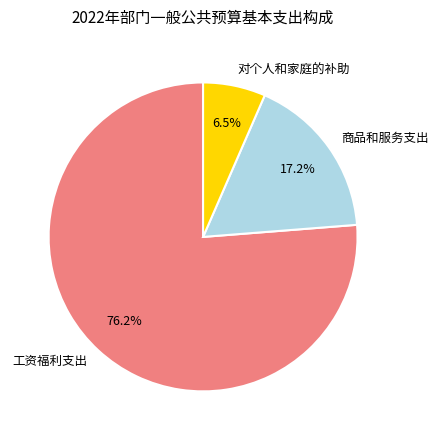

True or false: 商品和服务支出 accounts for 11% of the total.

False